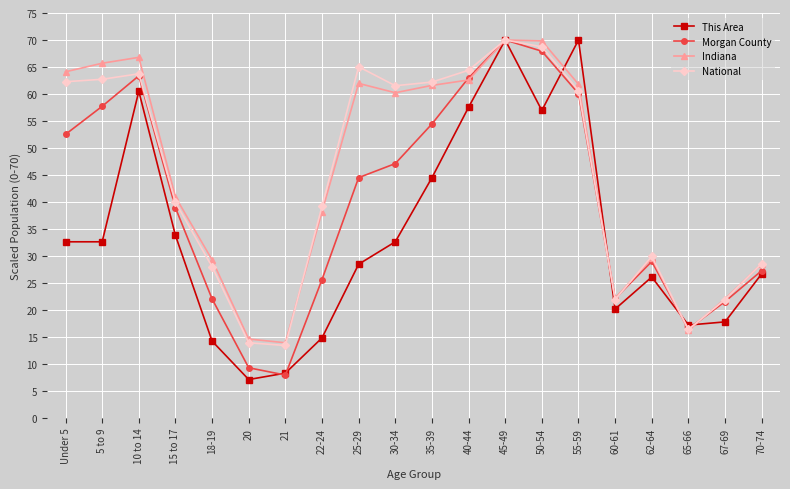

True or false: Morgan County has a value of 38.5 at 67-69.

False